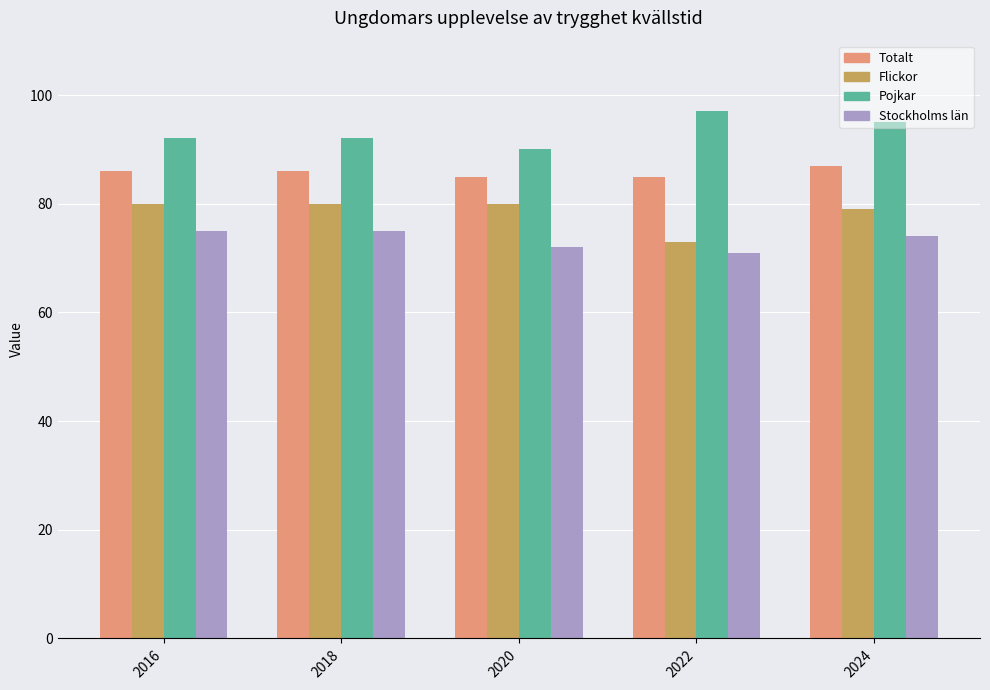

What is the maximum value for Stockholms län?

75